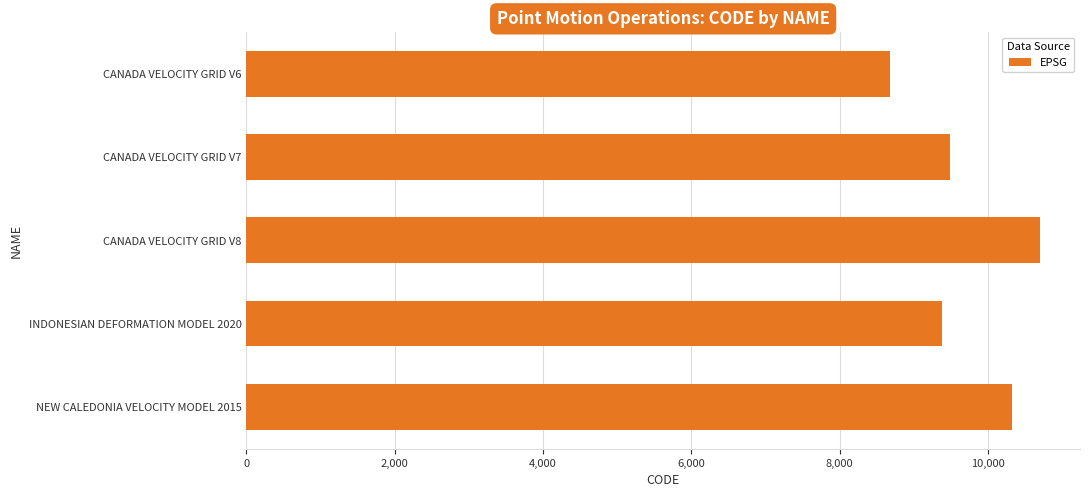

What is the sum of all values?

48564